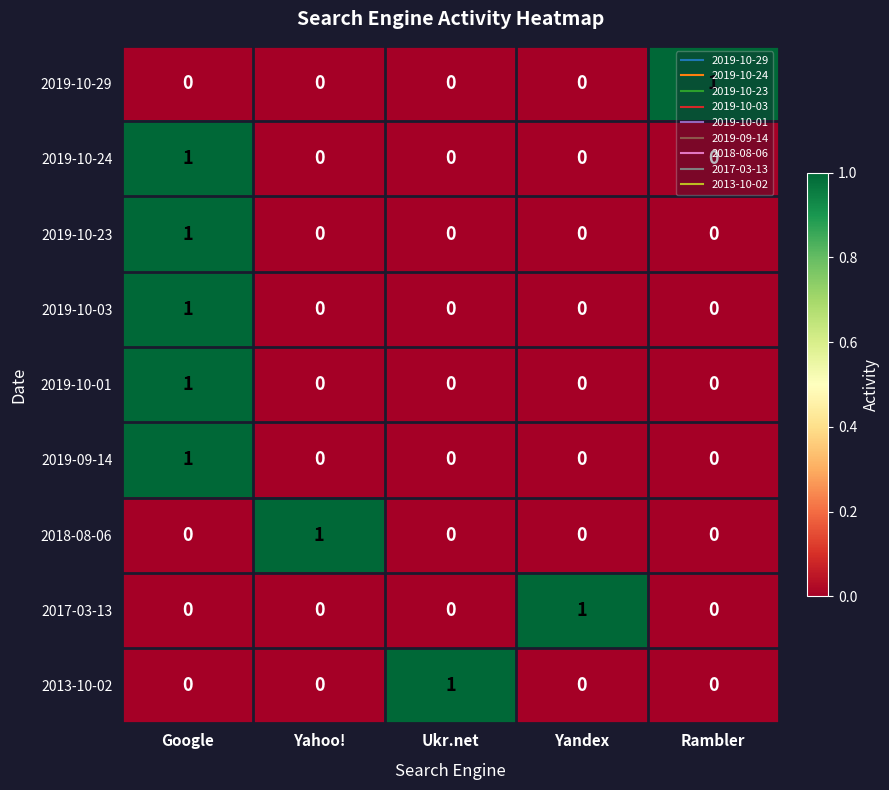

How many 2019-10-03 values are between 0 and 1?

5